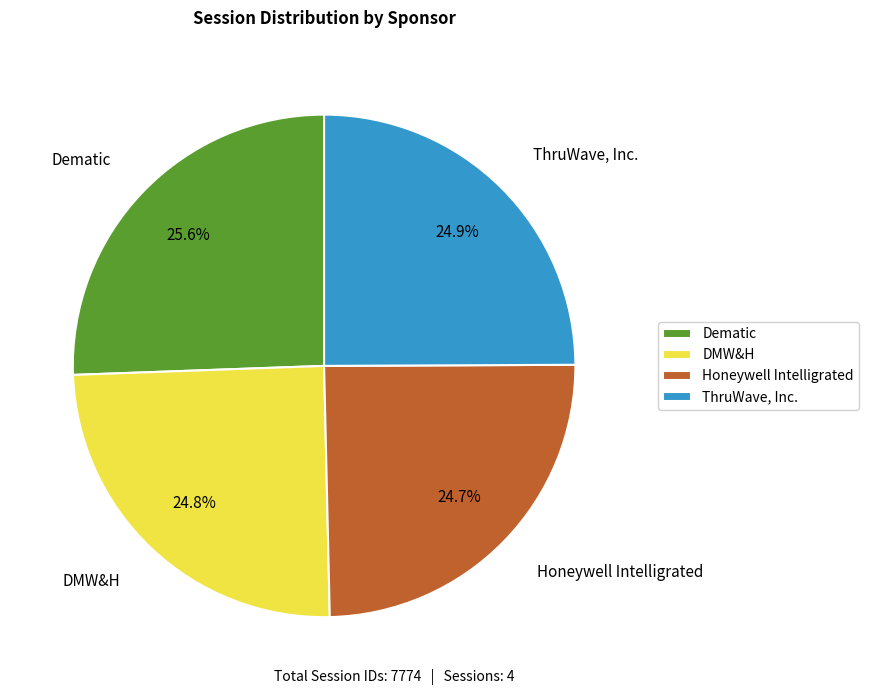

What is the largest slice in the pie chart?

Dematic